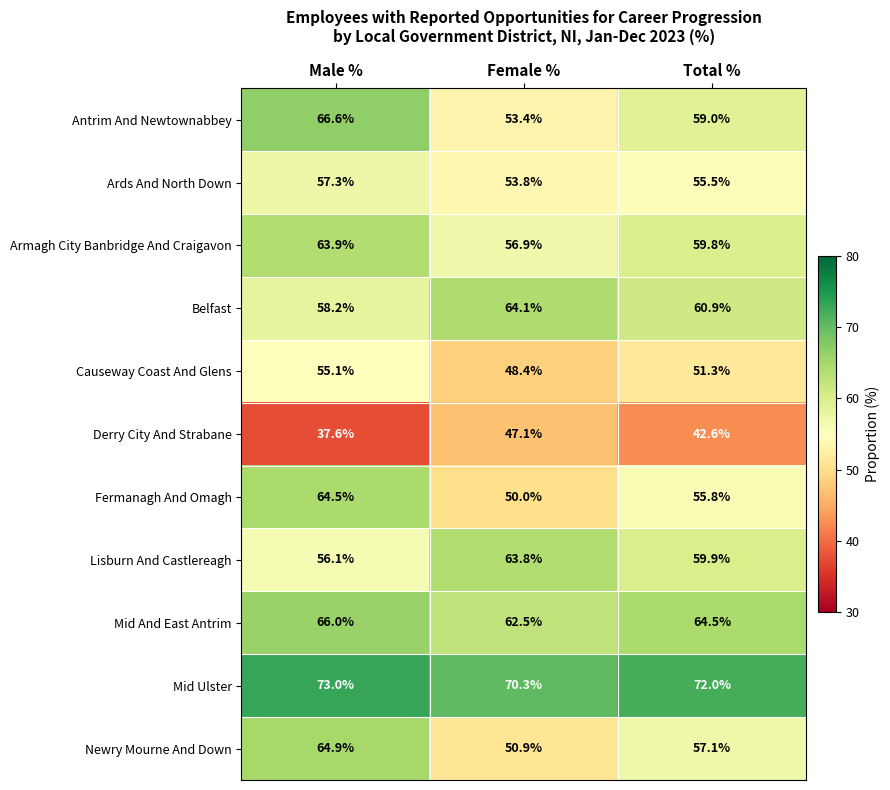

What is the approximate value of Antrim And Newtownabbey at Male %?

66.6